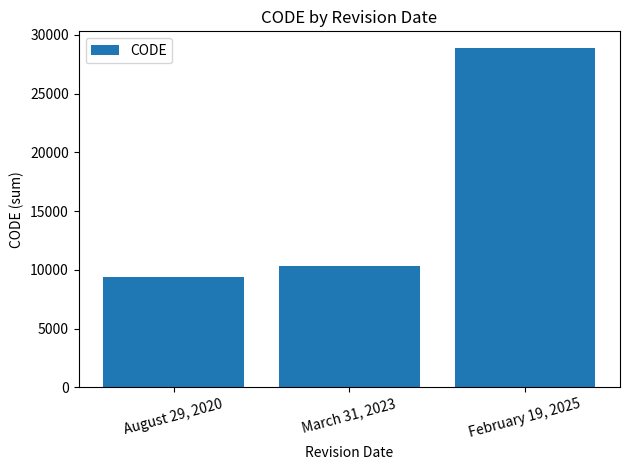

Read the value at March 31, 2023, to the nearest 50.

10300